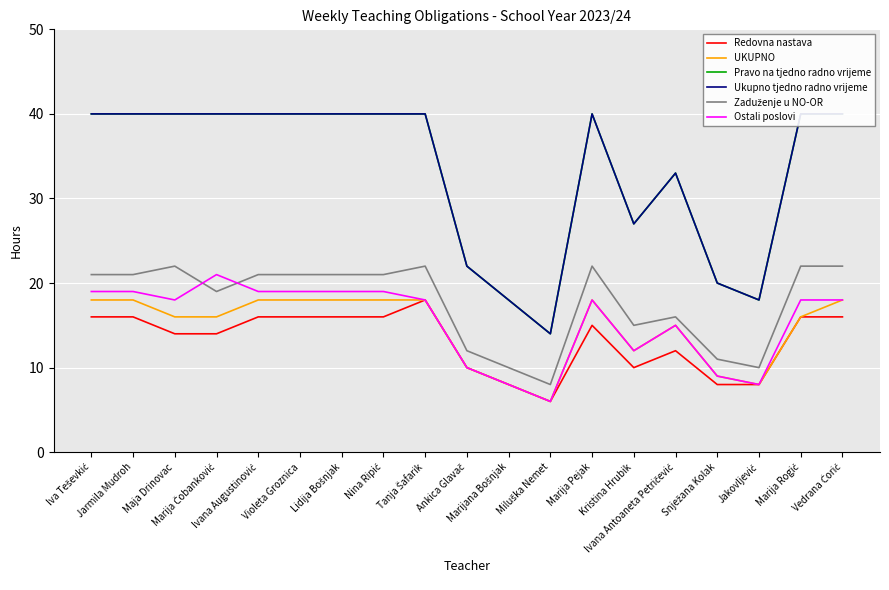

True or false: Ostali poslovi has a value of 5 at Tanja Šafarik.

False